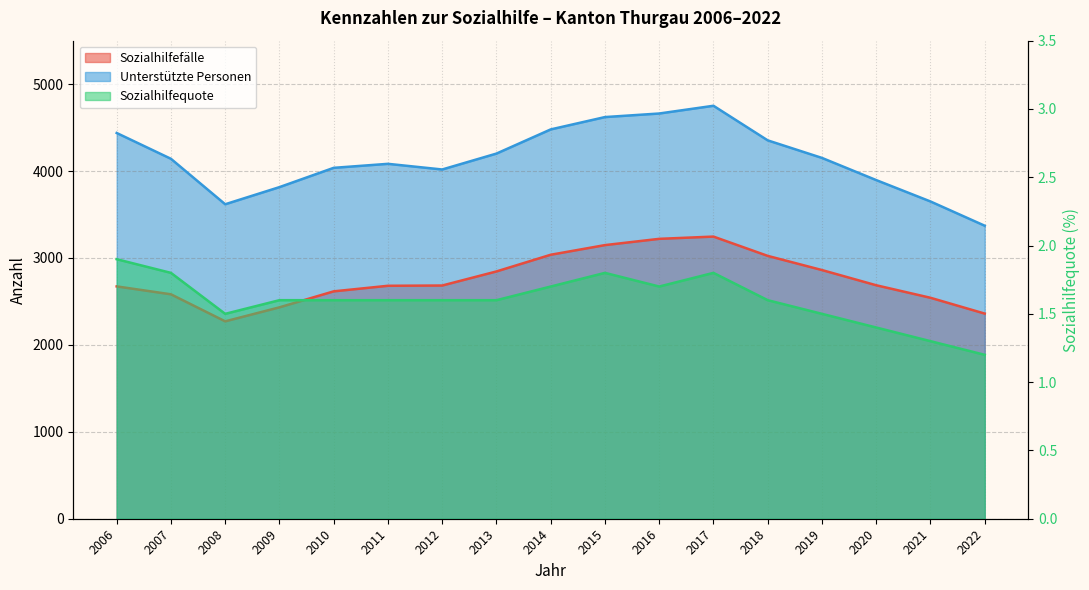

What is the sum of all Unterstützte Personen values?

70285.0